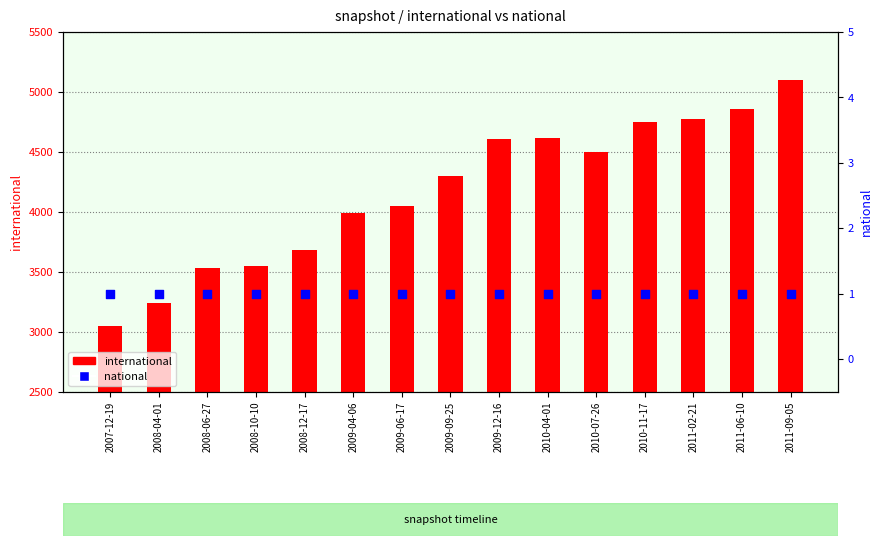

Which series reaches the maximum Y coordinate?

international